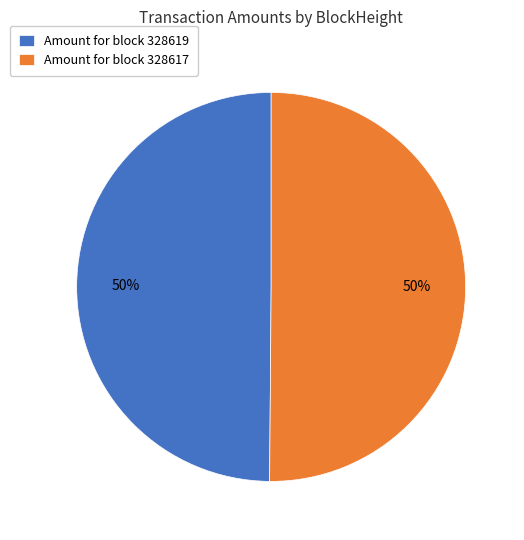

To the nearest percent, what is the combined percentage of Amount for block 328617 and Amount for block 328619?

100%